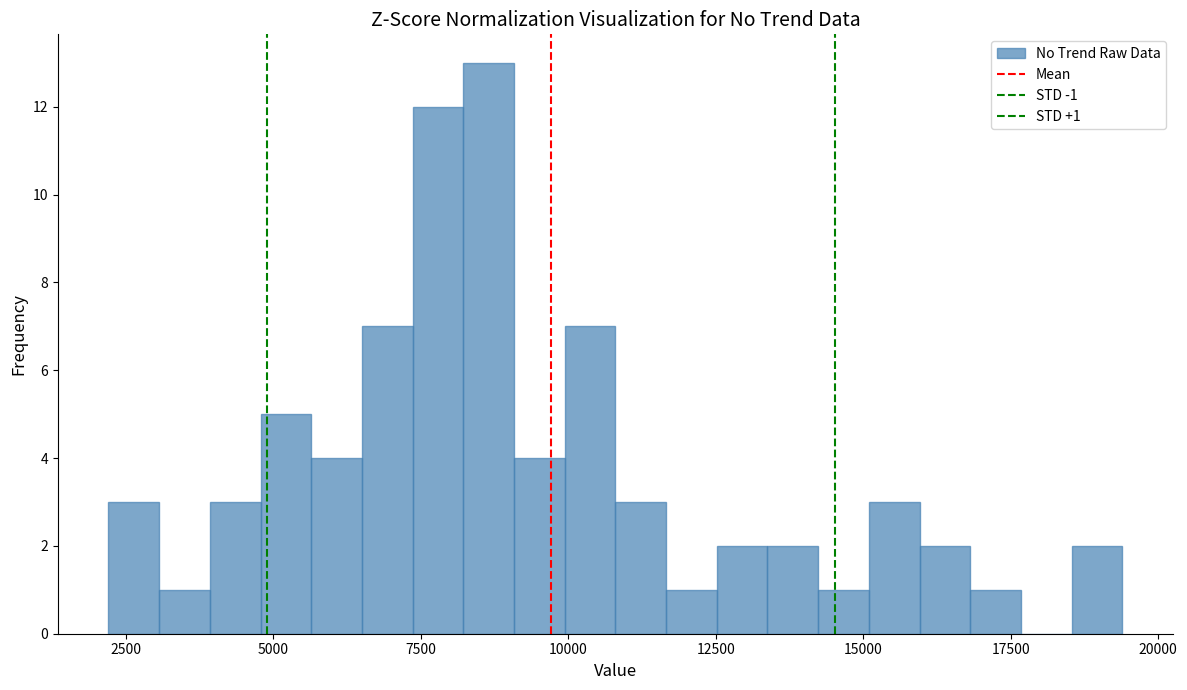

Around what value on the x-axis is the tallest bar? Give the approximate position of its centre, as read against the axis.

8500